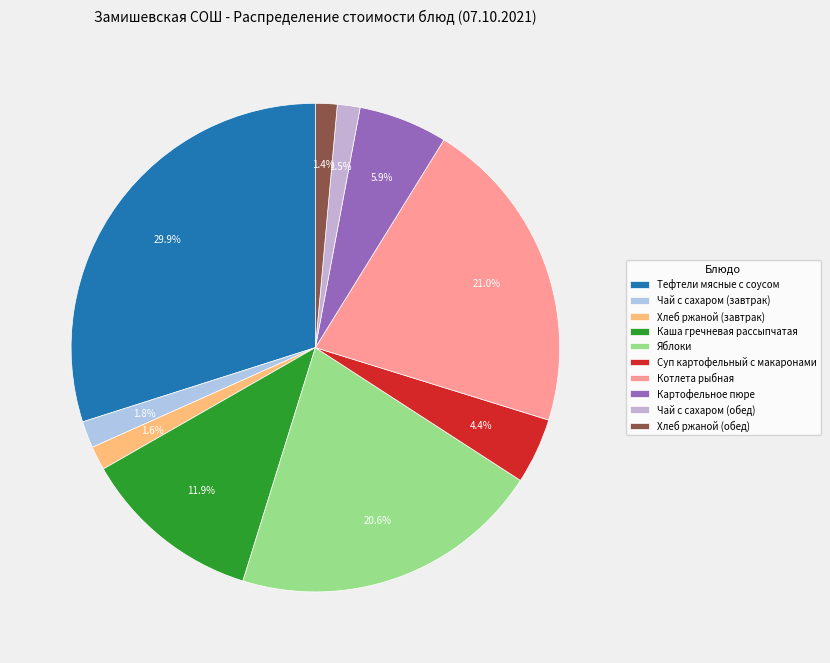

Which has a higher value, Чай с сахаром (завтрак) or Хлеб ржаной (обед)?

Чай с сахаром (завтрак)